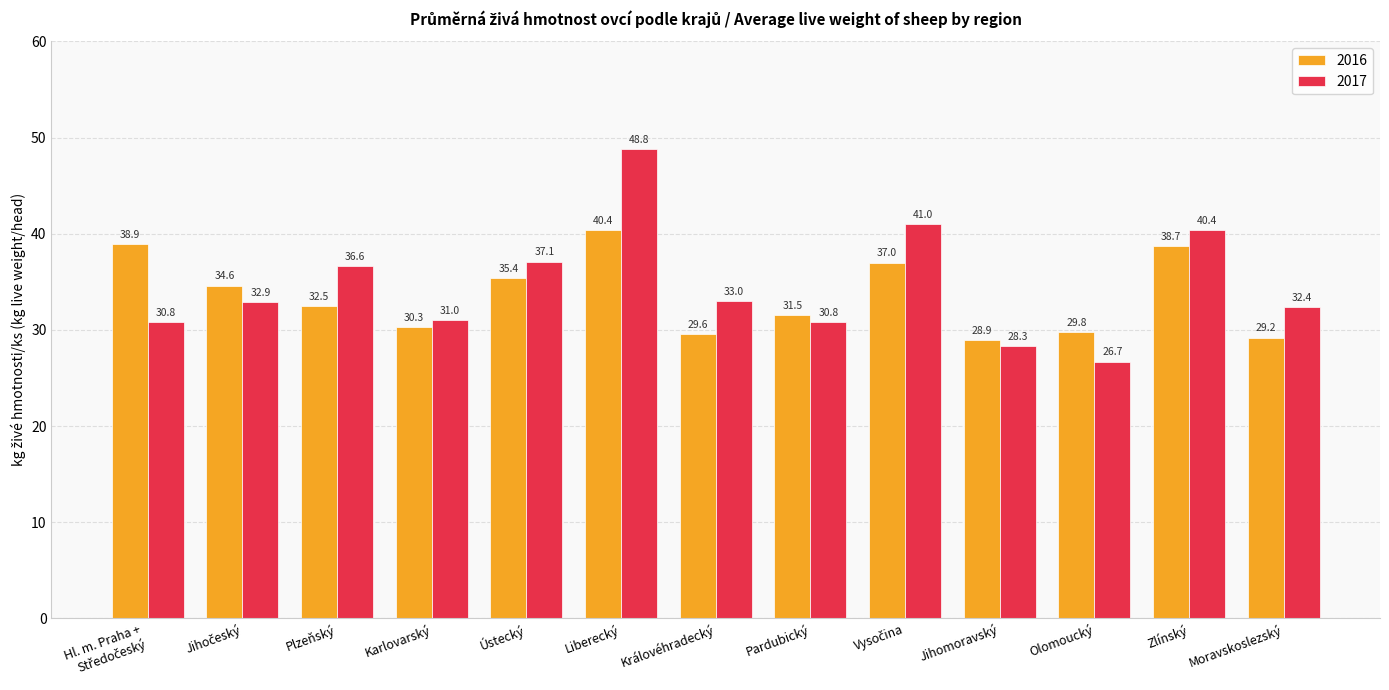

What is the sum of the 2016 values at Královéhradecký and Olomoucký?

59.4